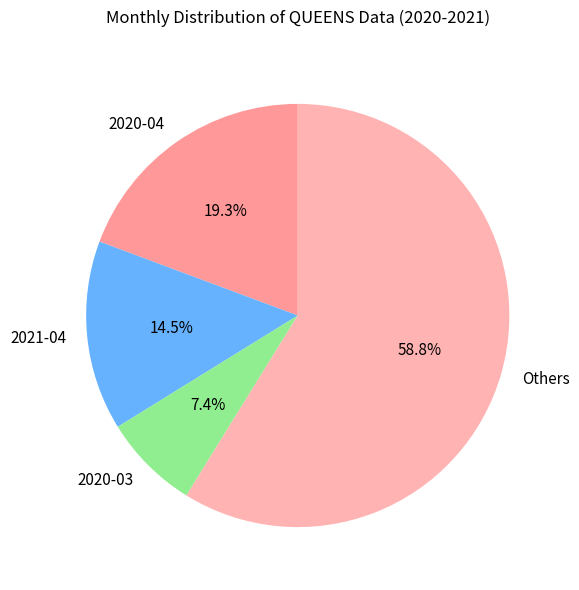

Does any single category account for the majority?

Yes